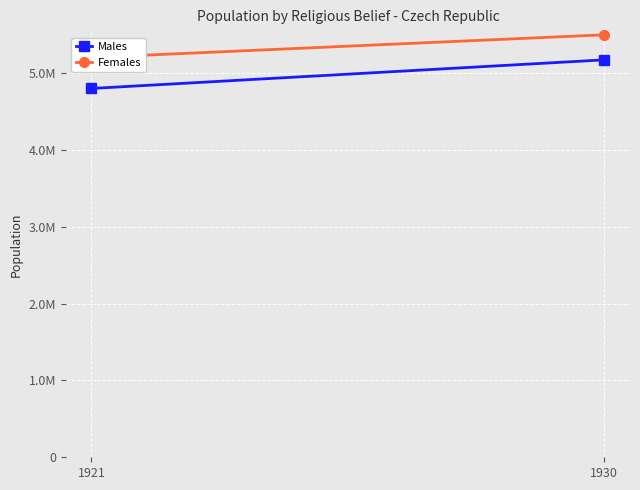

Rank the categories by Males value from highest to lowest.

1930, 1921